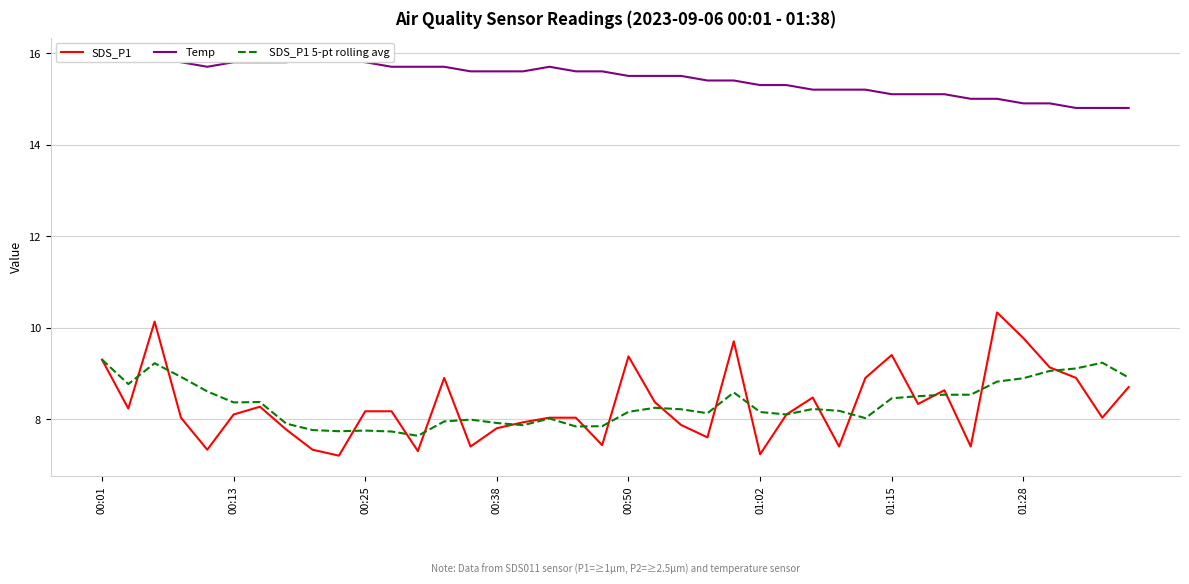

What is the maximum value for SDS_P1?

10.3